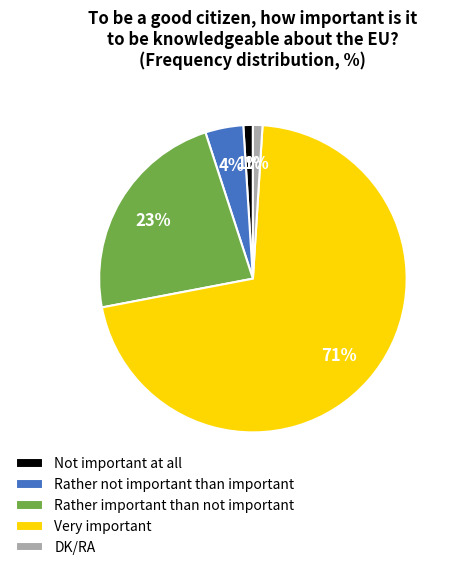

Which slice is the largest?

Very important